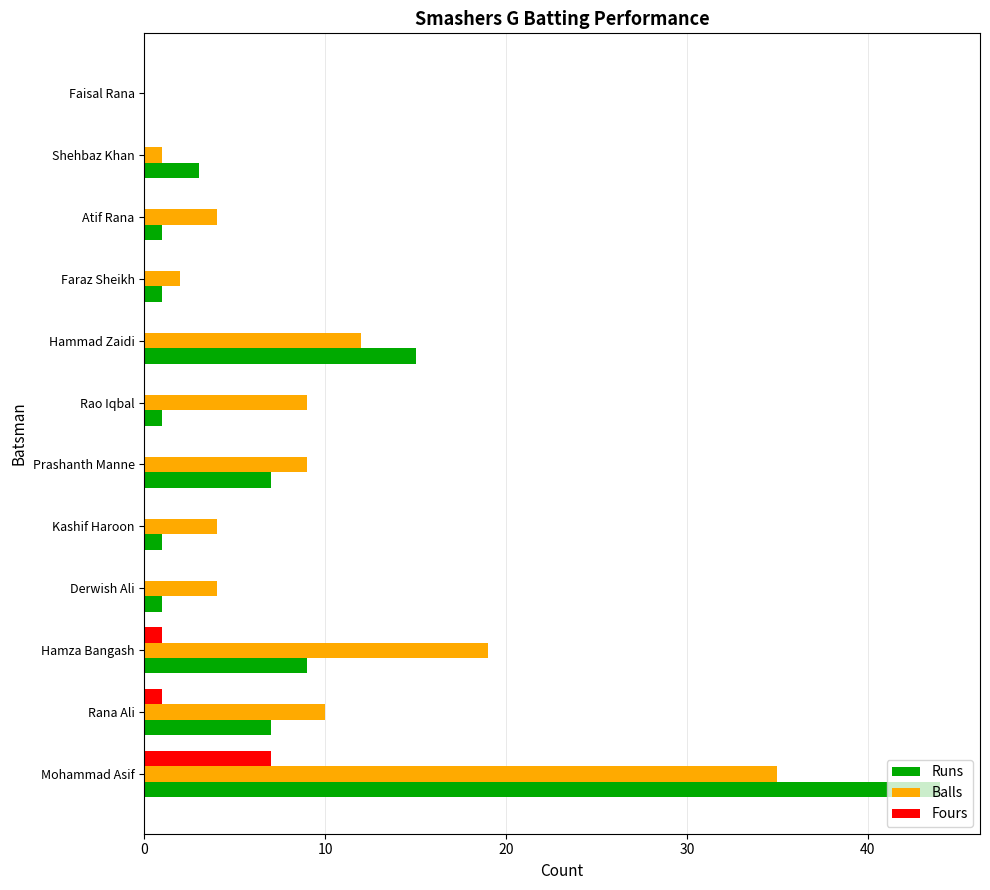

What is the sum of the Balls values at Derwish Ali and Faraz Sheikh?

6